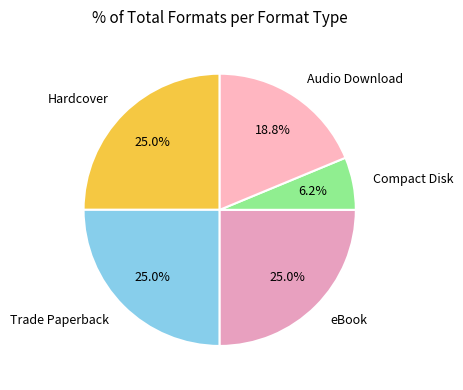

To the nearest percent, what is the difference between the largest and smallest slice percentages?

19%